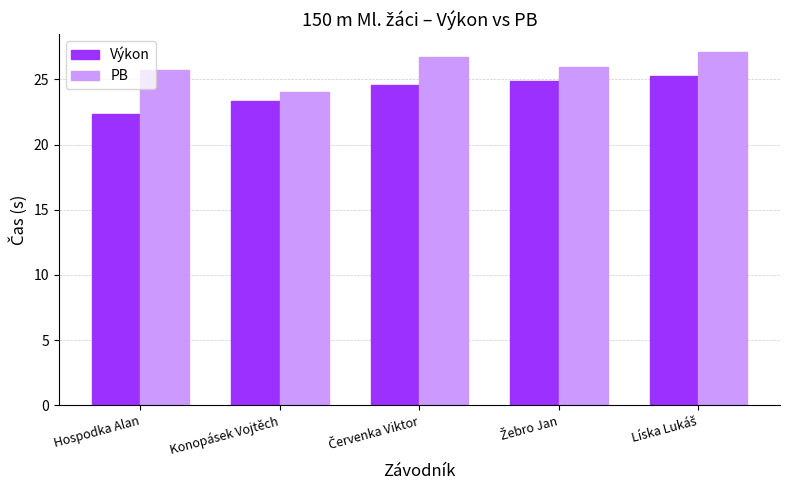

What is the average value of the Výkon series?

24.1